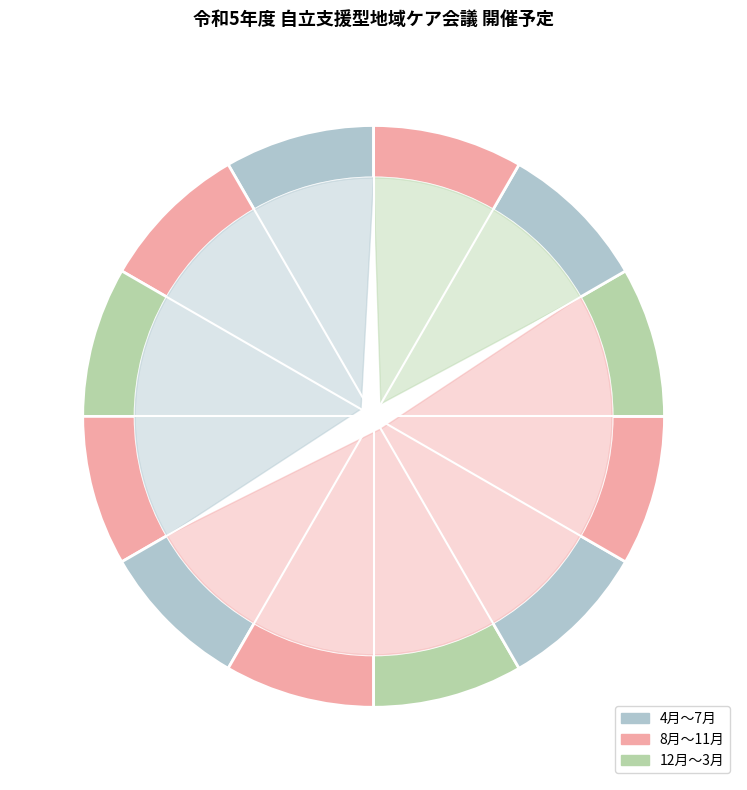

Is the sum of 12月 and 9月 greater than half?

No